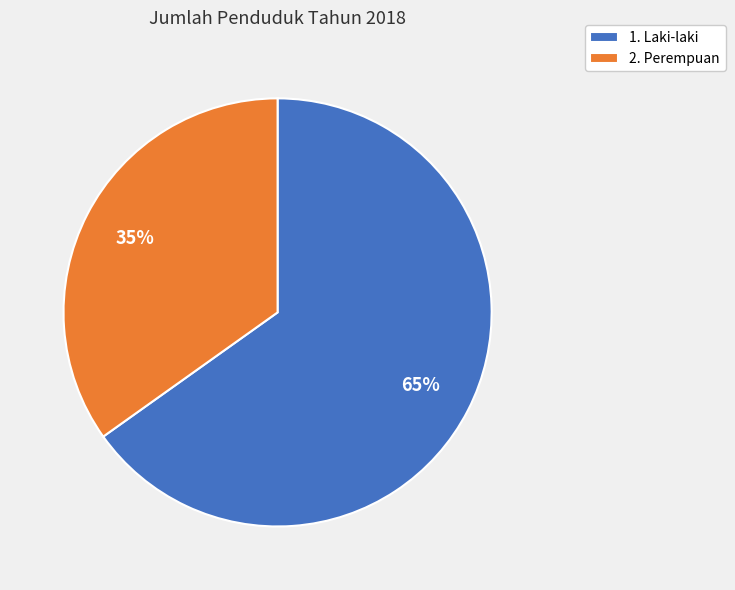

To the nearest percent, what portion does 2. Perempuan represent?

35%